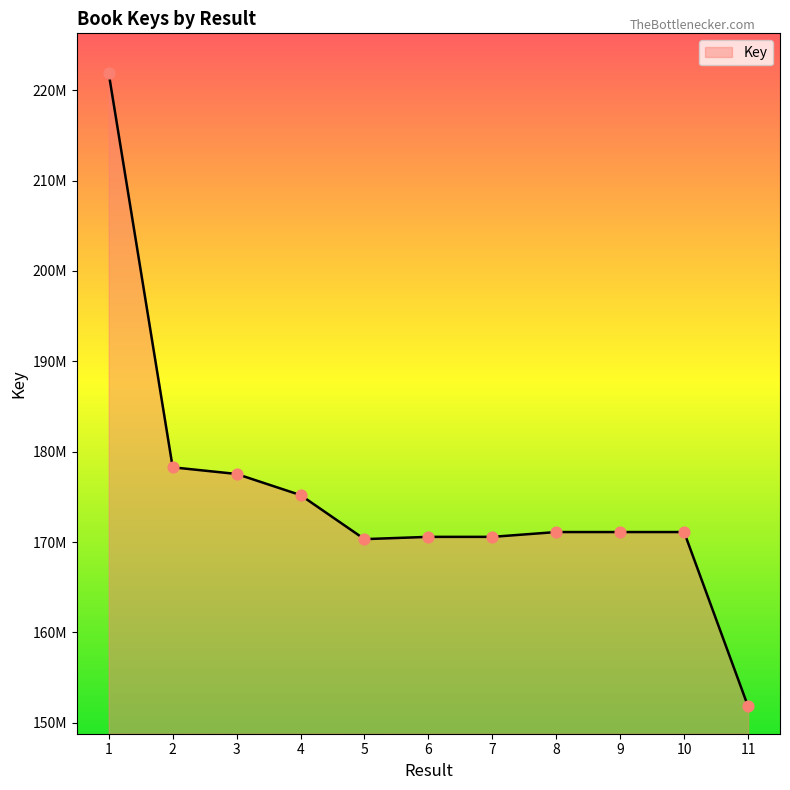

What is the change in value from 1 to 5?

-51549021